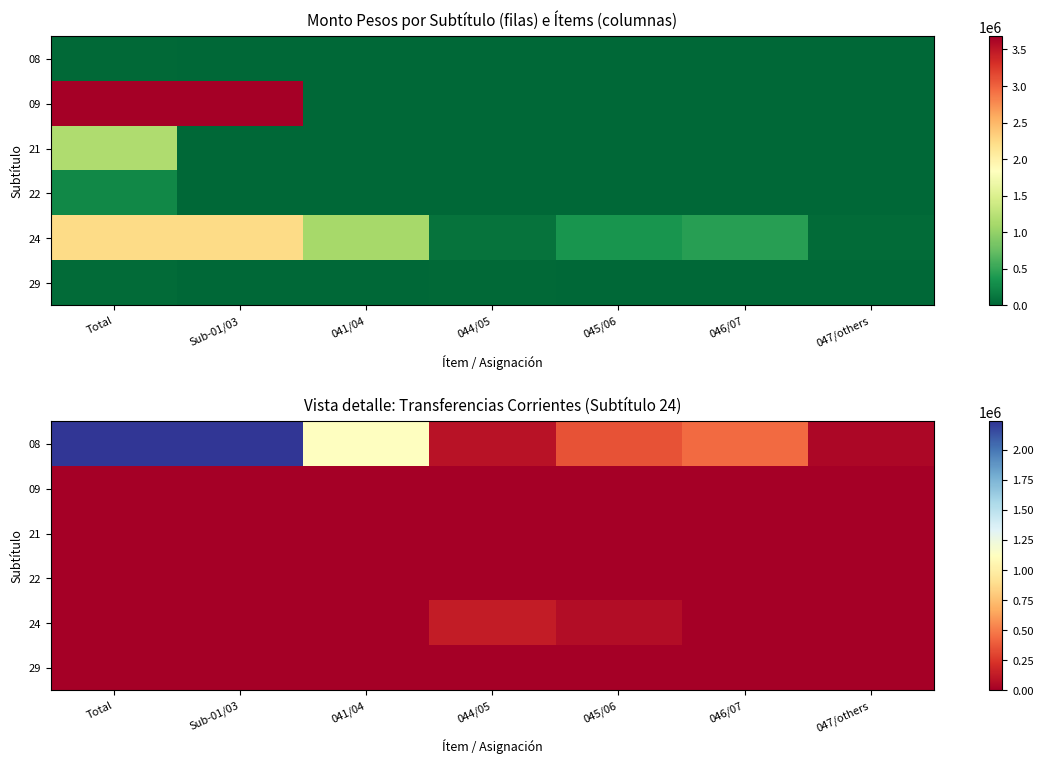

True or false: 24 has a value of -66966 at 046/07.

False